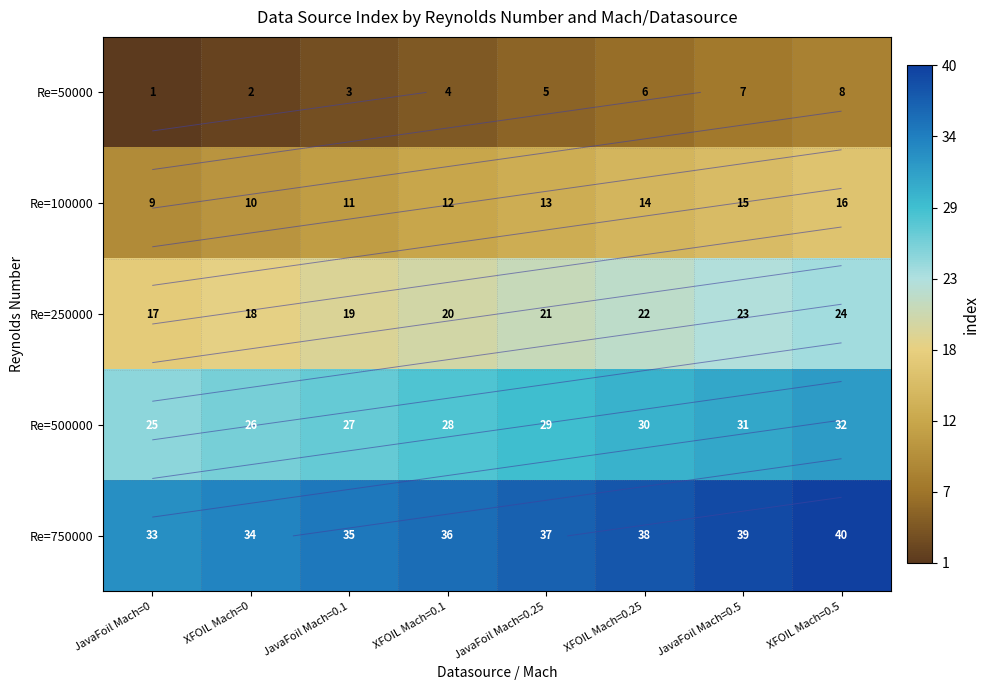

Rank the series by their maximum value, from lowest to highest.

Re=50000, Re=100000, Re=250000, Re=500000, Re=750000